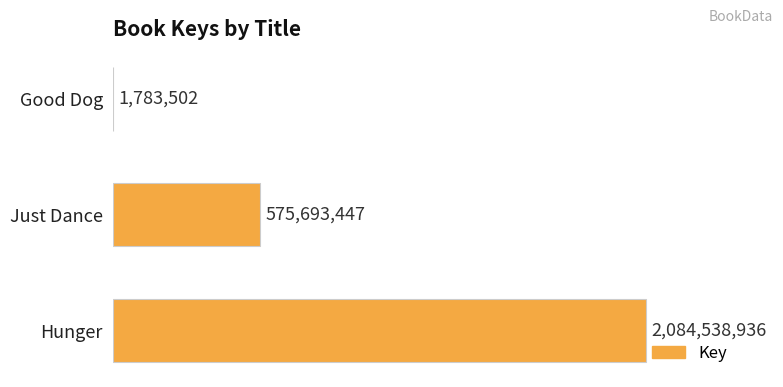

What is the minimum value shown in the chart?

1783502